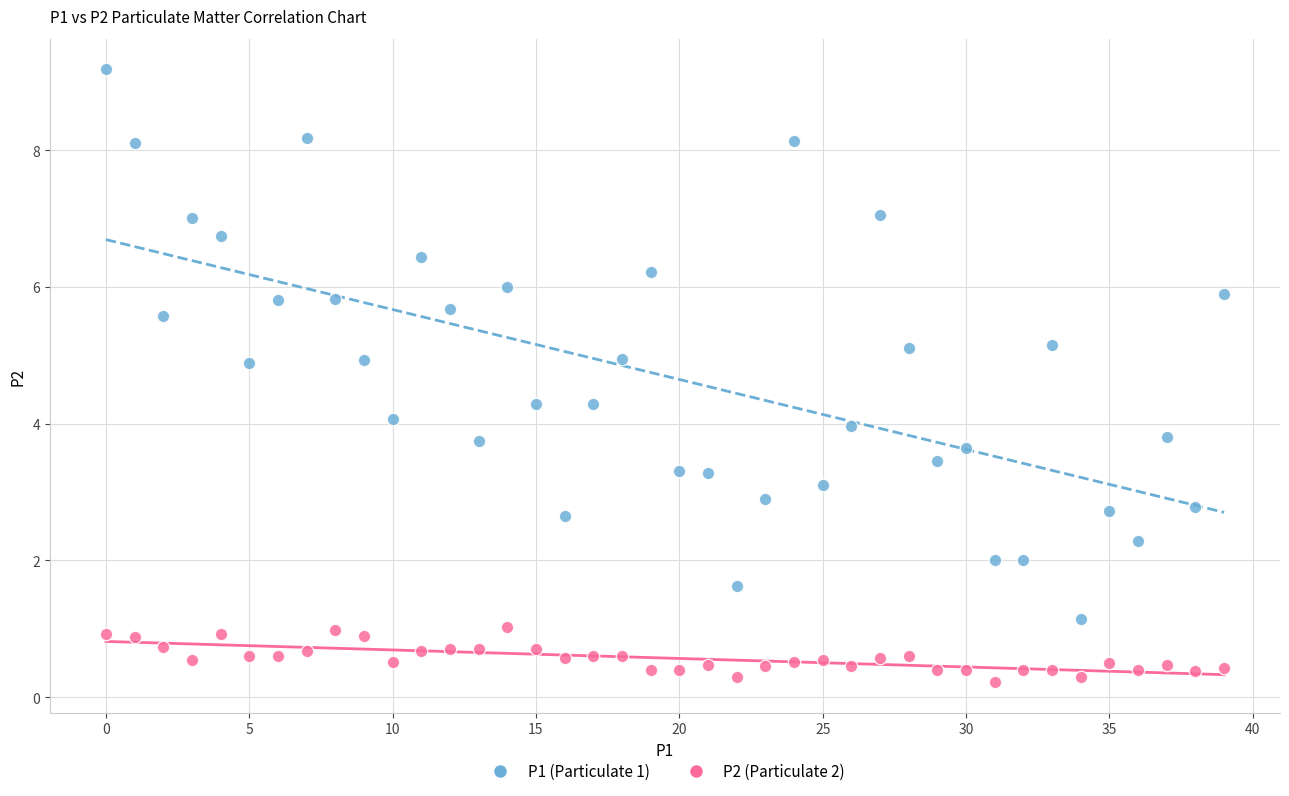

Across all data points, what is the range of Y values (max minus min)?

9.0